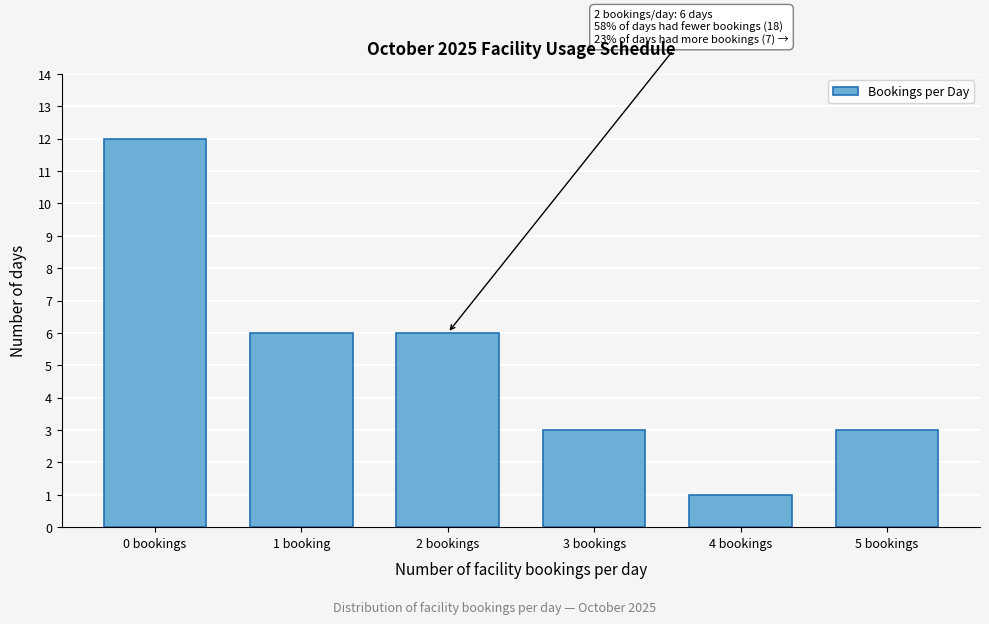

Reading right to left, list all the values displayed in this chart.

5 bookings=3	4 bookings=1	3 bookings=3	2 bookings=6	1 booking=6	0 bookings=12